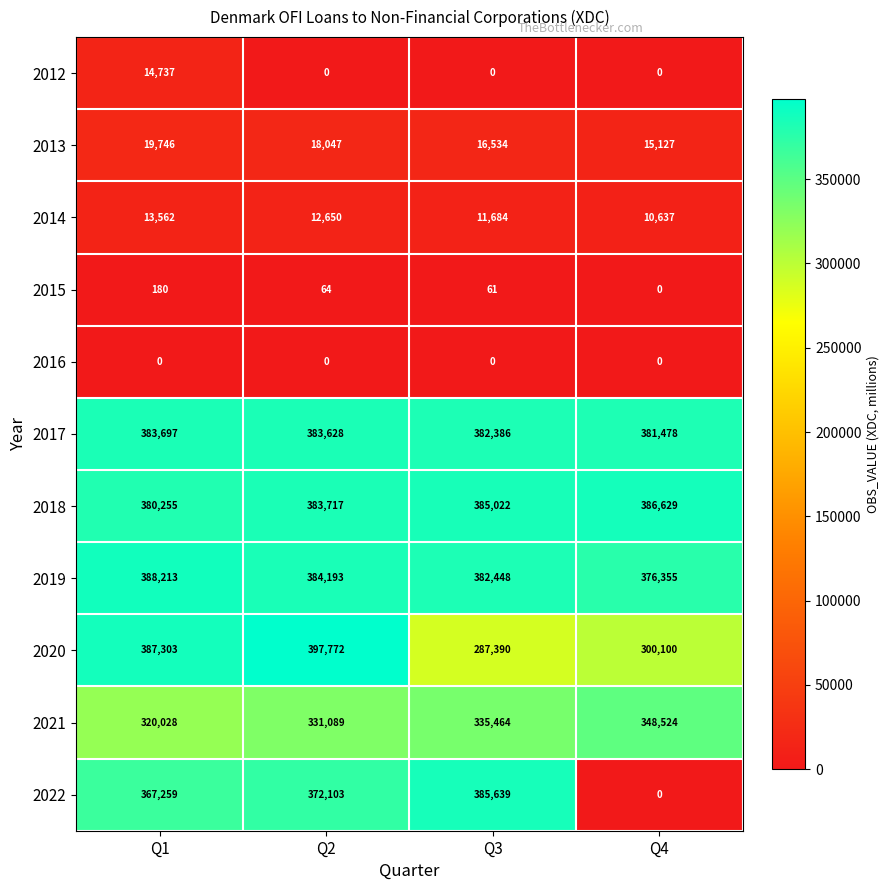

At which label is 2017 closest to 382587?

Q3